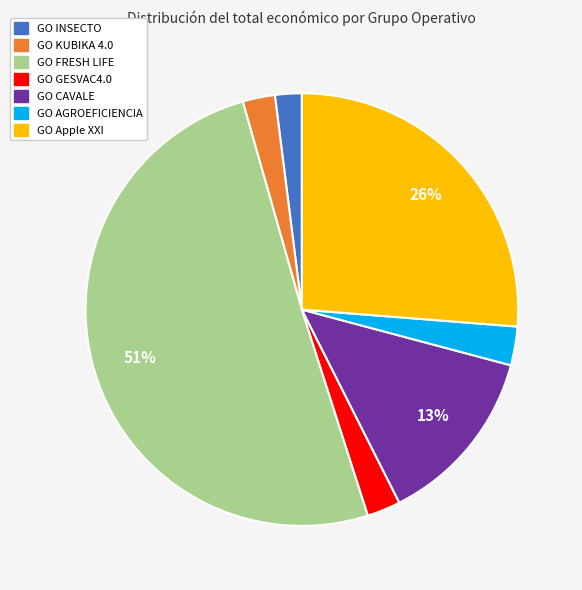

Approximately how many times larger is the value at GO KUBIKA 4.0 compared to GO GESVAC4.0?

1.0